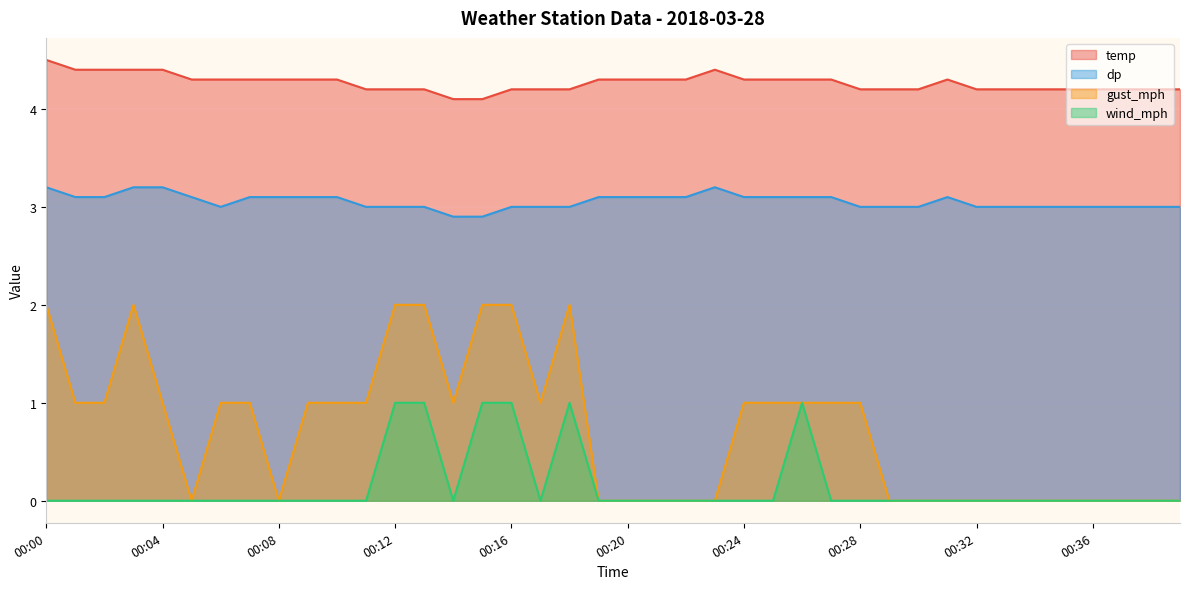

True or false: dp has more than 1 points higher than both neighbors.

True